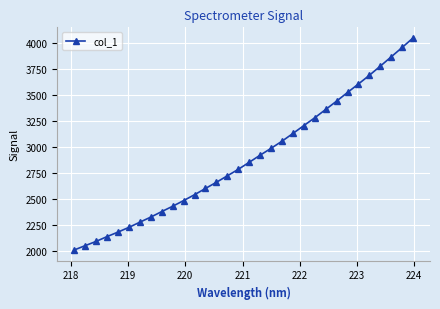

What is the difference between the second highest and second lowest values?

1904.5